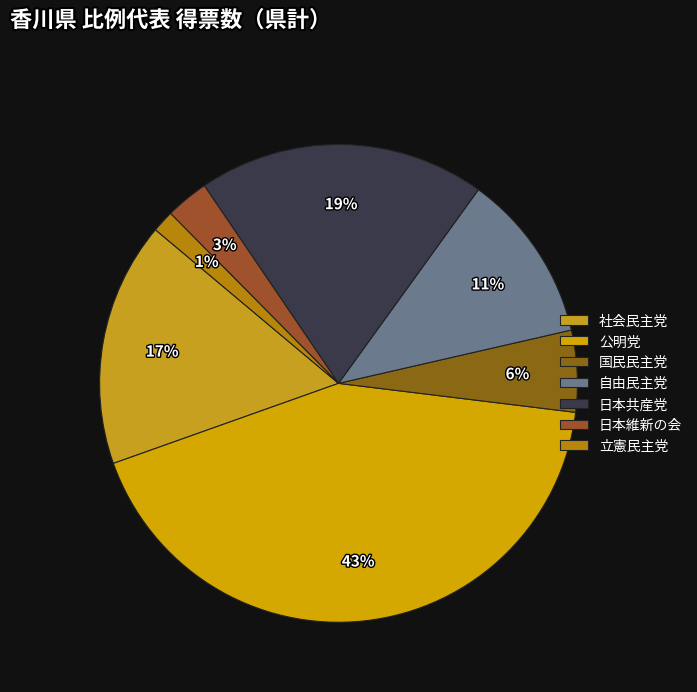

What is the change in value from 社会民主党 to 自由民主党?

-8656.0